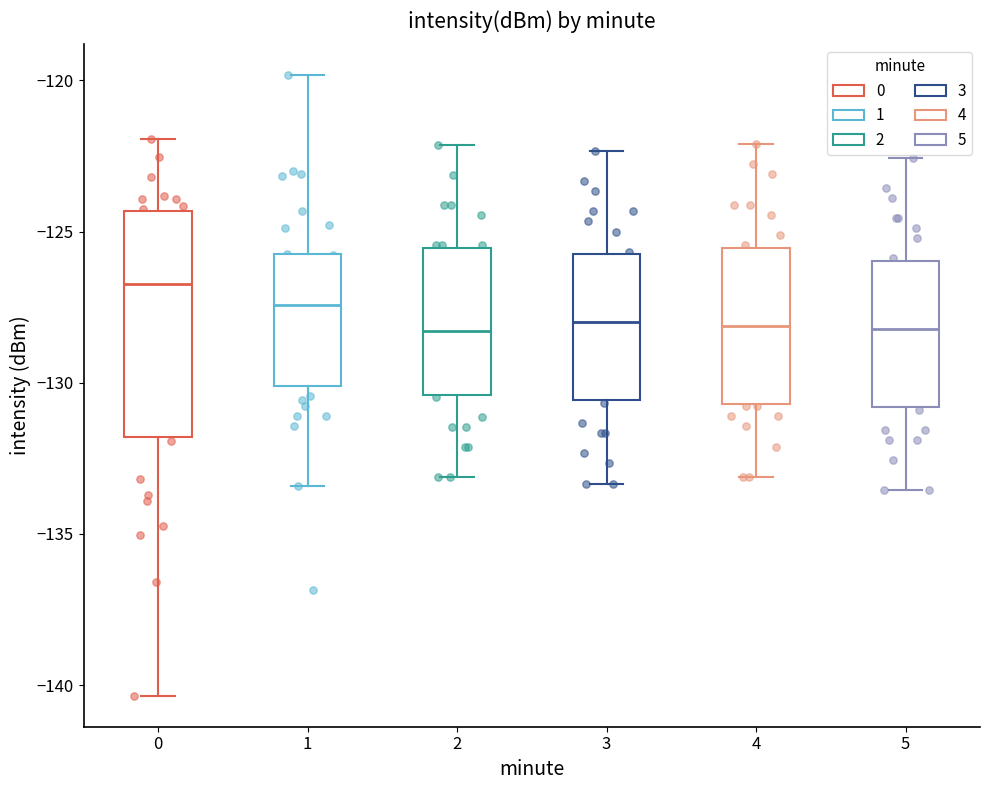

Which box is the tallest, from its lower edge to its upper edge?

0